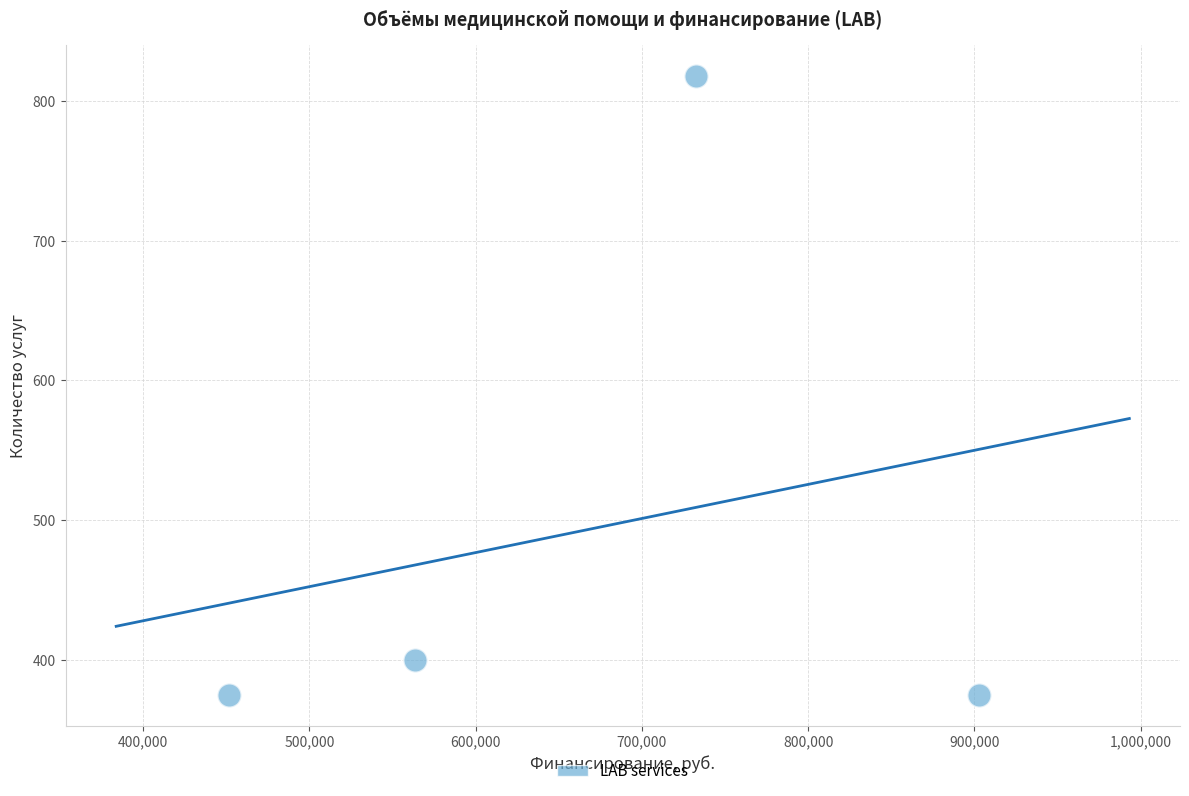

What Y value in the scatter plot is closest to 596?

400